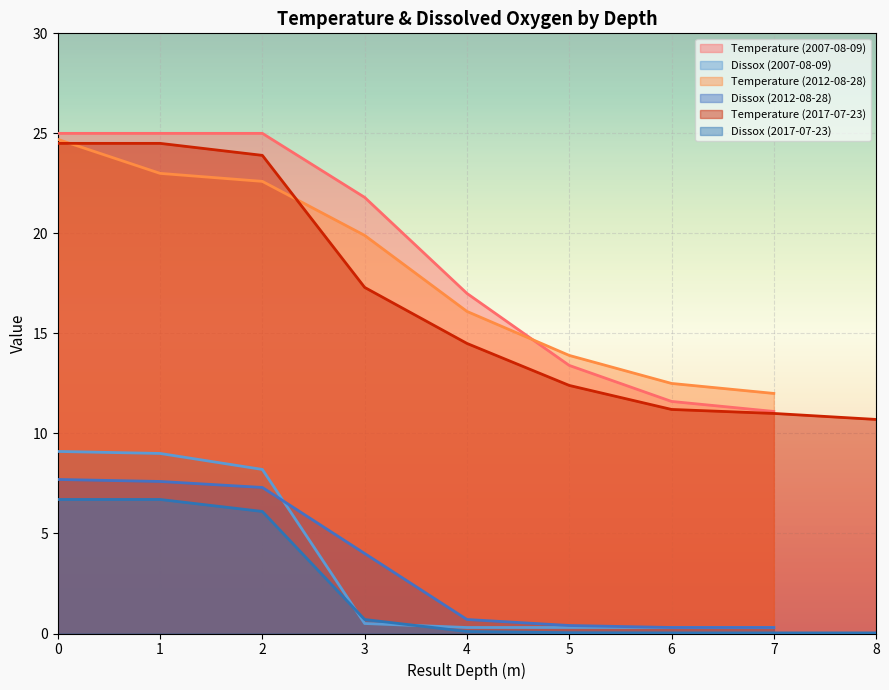

True or false: Temperature and Dissox cross at least once.

False